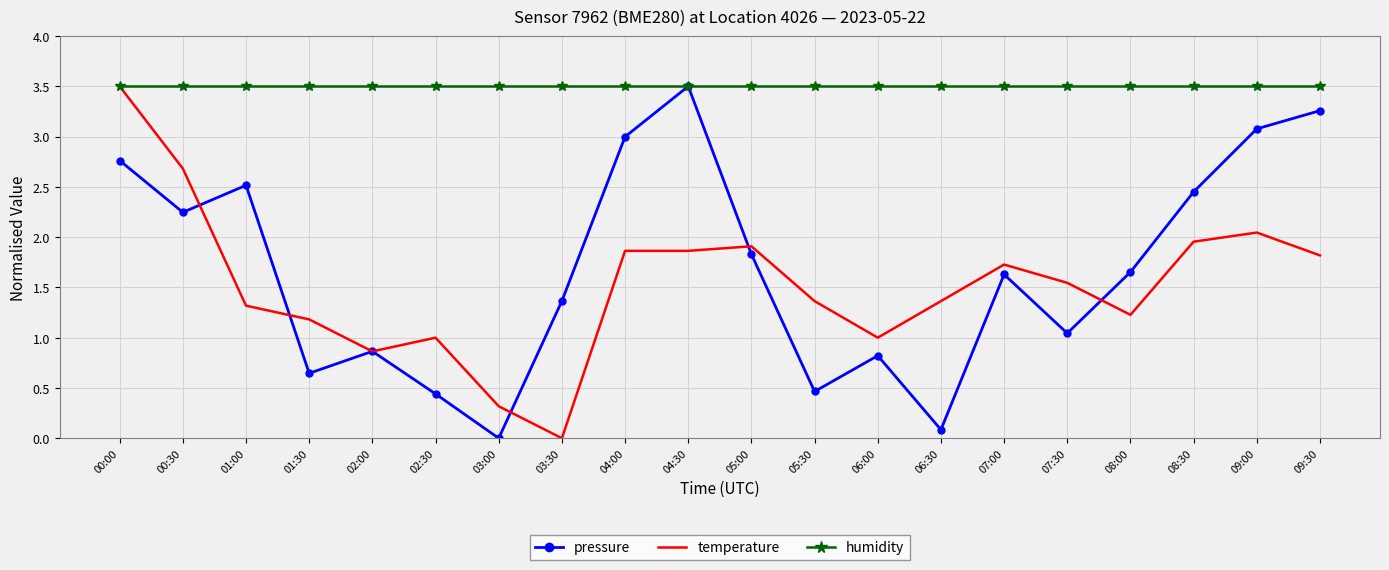

What are all the series names shown in the legend?

pressure, temperature, humidity